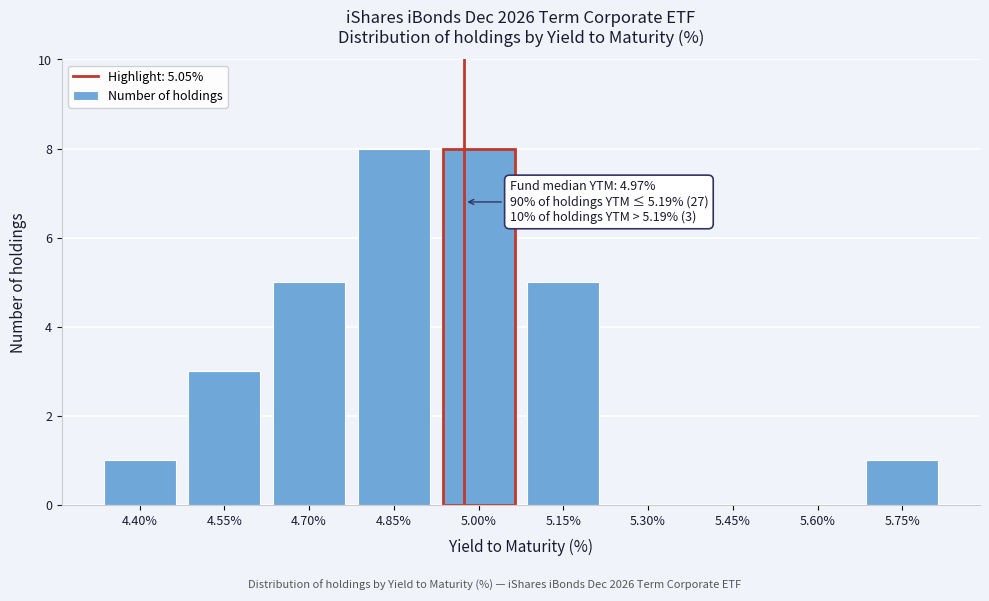

Reading left to right, what are all the values shown in this chart?

4.40%=1	4.55%=3	4.70%=5	4.85%=8	5.00%=8	5.15%=5	5.30%=0	5.45%=0	5.60%=0	5.75%=1